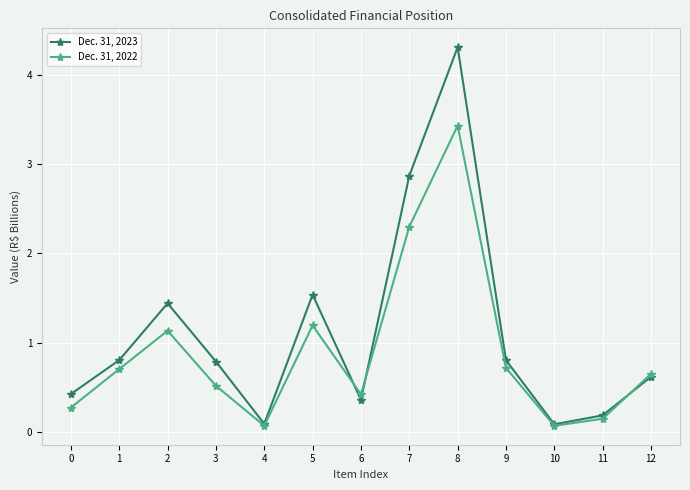

What is the difference between the maximum and minimum values in the Dec. 31, 2023 series?

4.2